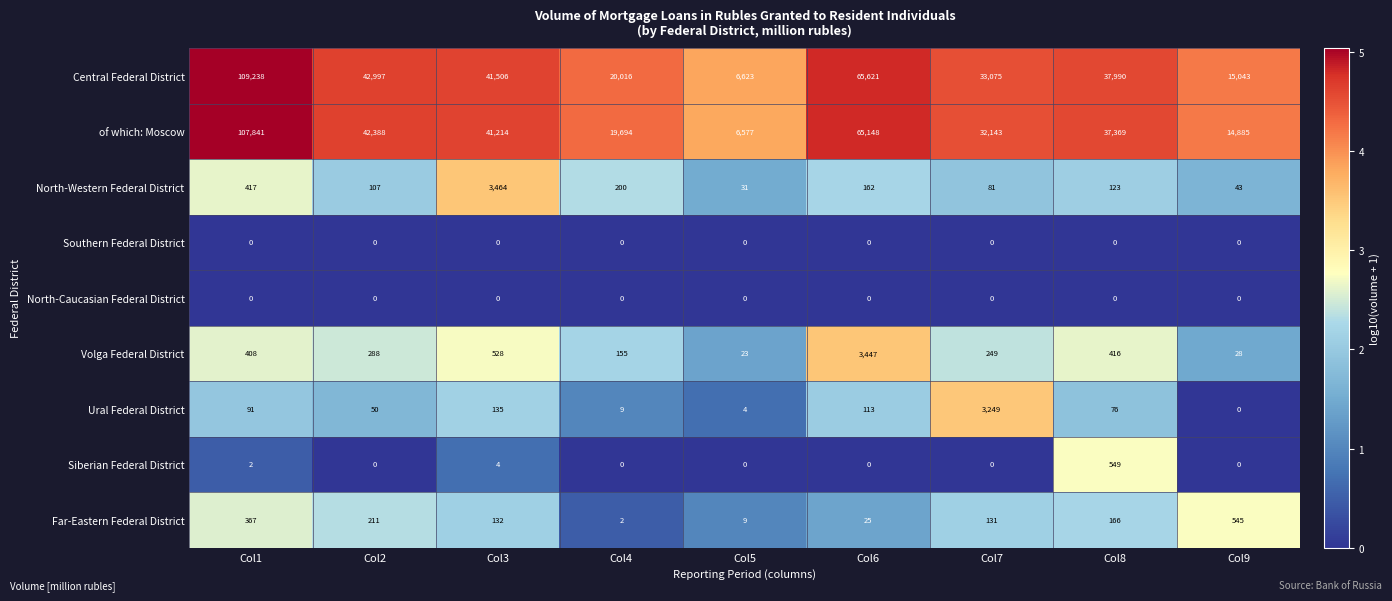

How many distinct data groups are displayed?

9